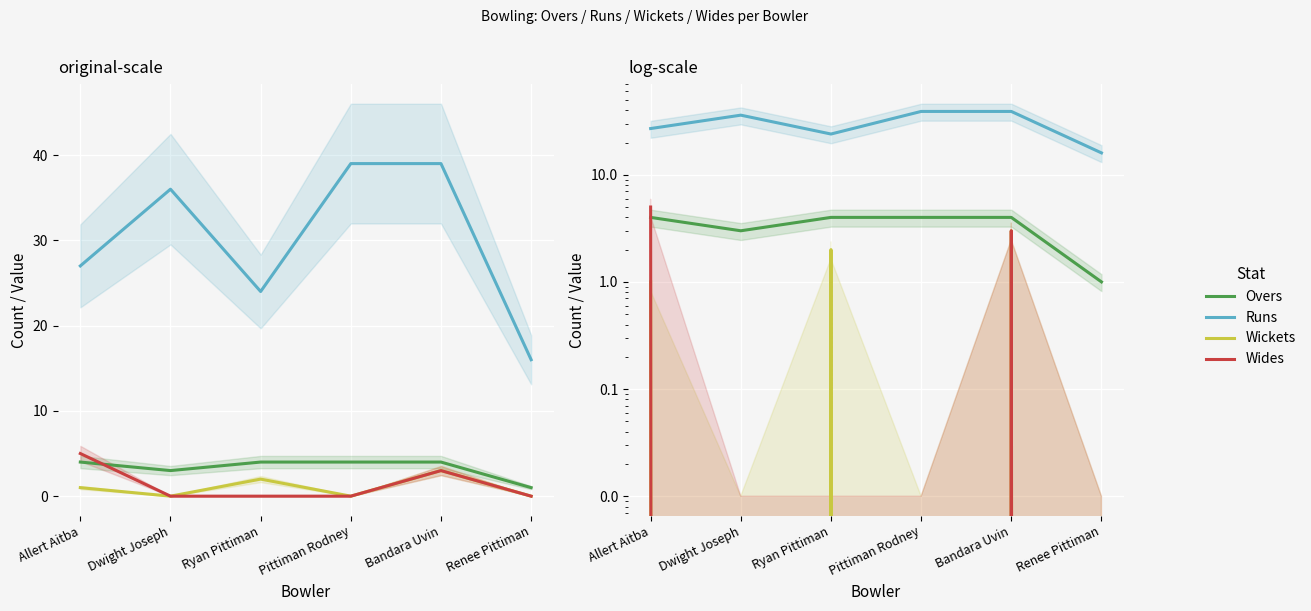

Rank the series at Renee Pittiman from lowest to highest value.

Wickets, Wides, Overs, Runs